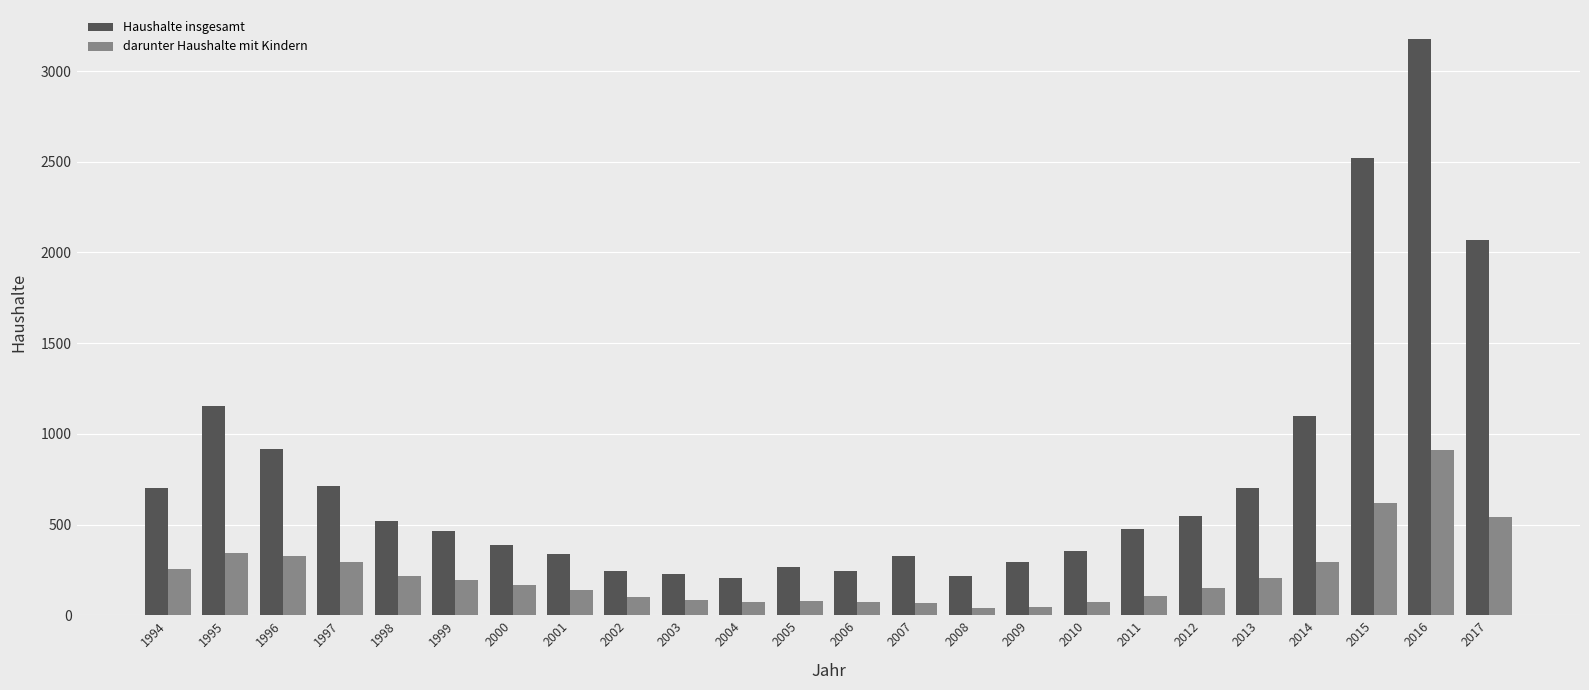

What is the value of the darunter Haushalte mit Kindern bar at the 6th from the left?

194